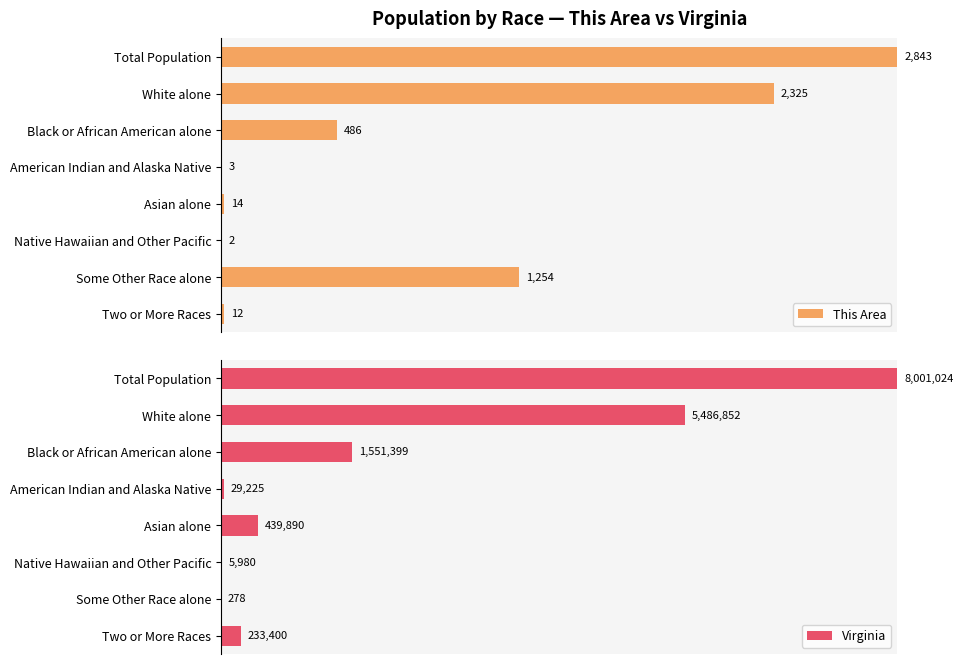

What are all the series names shown in the legend?

This Area, Virginia